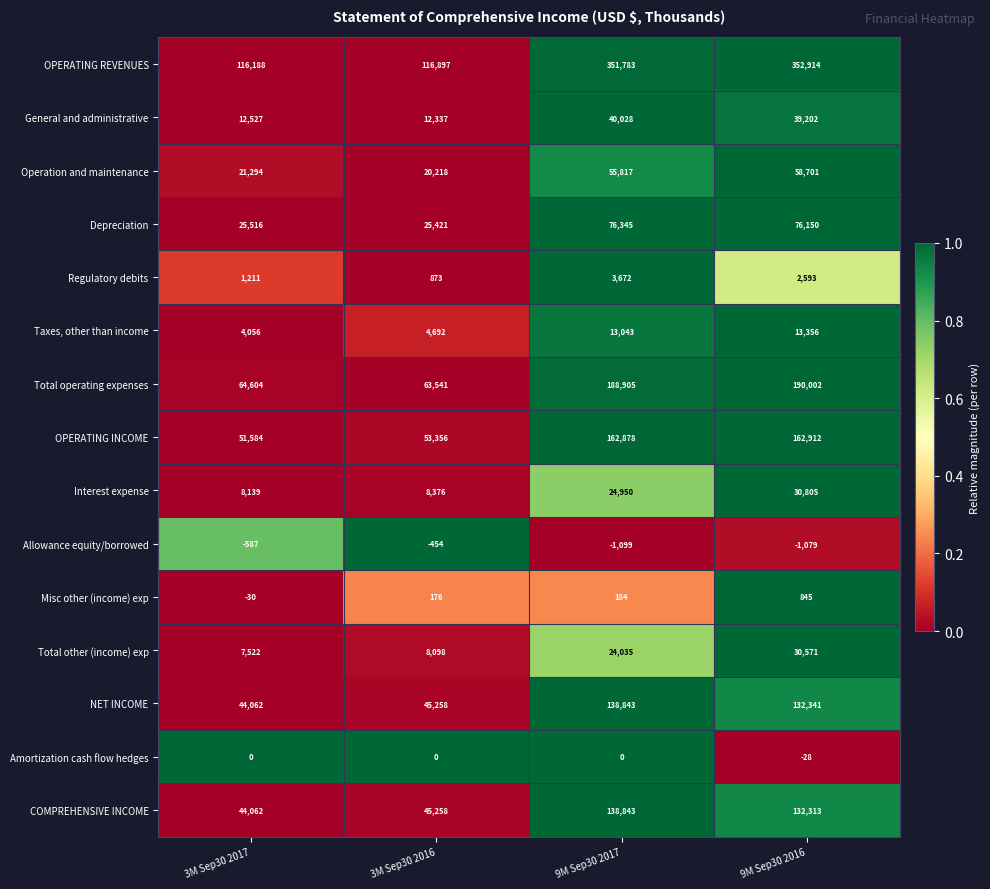

Which label corresponds to the smallest value in the chart?

9M Sep30 2017